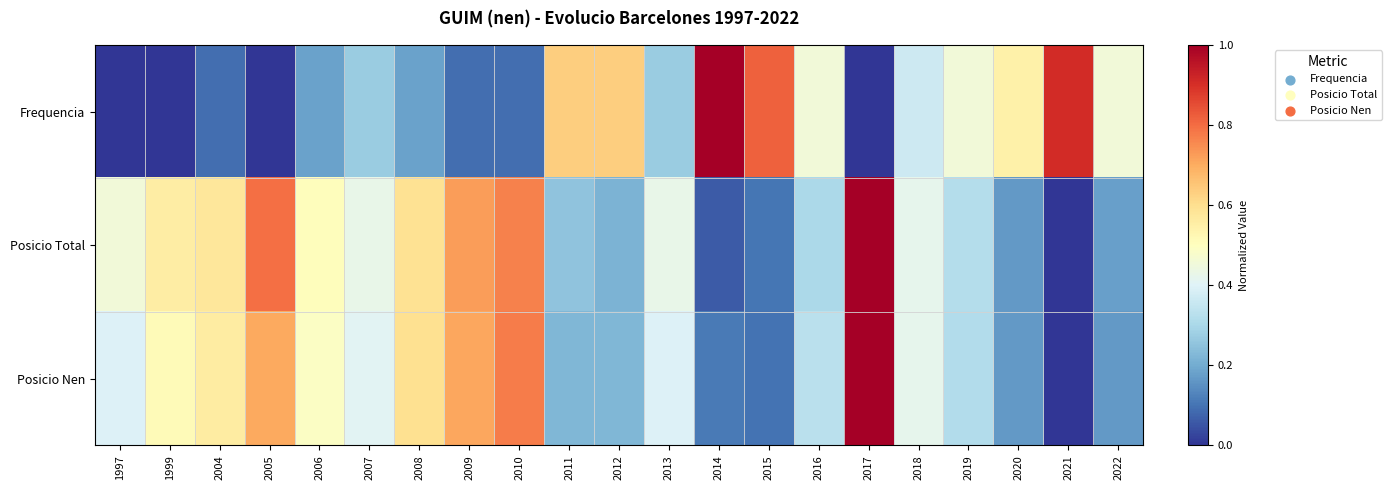

Reading left to right, list all the values displayed in this chart.

Frequencia: 1997=0.0	1999=0.0	2004=0.1	2005=0.0	2006=0.2	2007=0.3	2008=0.2	2009=0.1	2010=0.1	2011=0.6	2012=0.6	2013=0.3	2014=1.0	2015=0.8	2016=0.5	2017=0.0	2018=0.4	2019=0.5	2020=0.5	2021=0.9	2022=0.5
Posicio Total: 1997=0.5	1999=0.6	2004=0.6	2005=0.8	2006=0.5	2007=0.4	2008=0.6	2009=0.7	2010=0.8	2011=0.3	2012=0.2	2013=0.4	2014=0.1	2015=0.1	2016=0.3	2017=1.0	2018=0.4	2019=0.3	2020=0.2	2021=0.0	2022=0.2
Posicio Nen: 1997=0.4	1999=0.5	2004=0.6	2005=0.7	2006=0.5	2007=0.4	2008=0.6	2009=0.7	2010=0.8	2011=0.2	2012=0.2	2013=0.4	2014=0.1	2015=0.1	2016=0.3	2017=1.0	2018=0.4	2019=0.3	2020=0.2	2021=0.0	2022=0.2